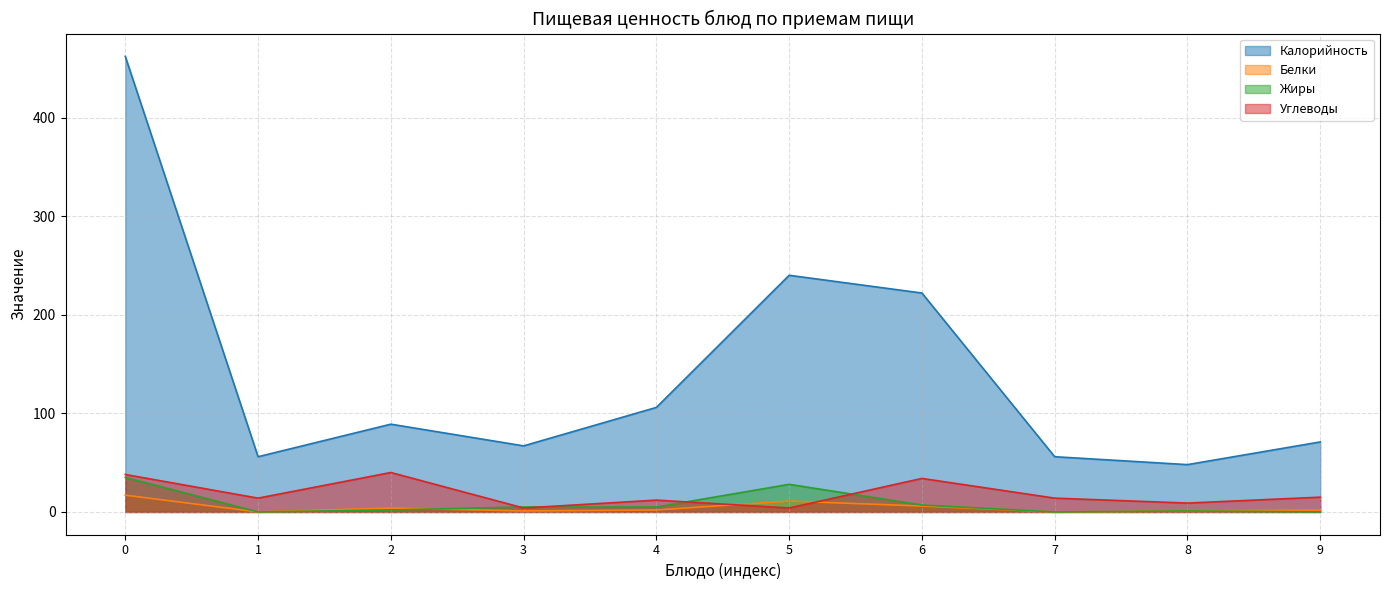

Is the value of Калорийность at 4 greater than the value of Жиры at 0?

Yes